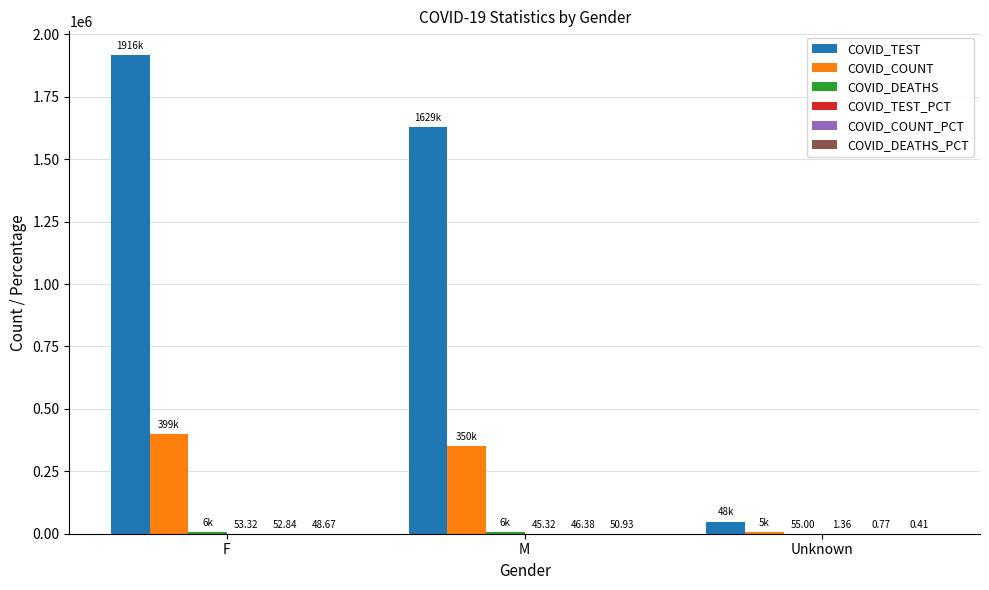

What is the spread (max minus min) of values at Unknown?

48811.6